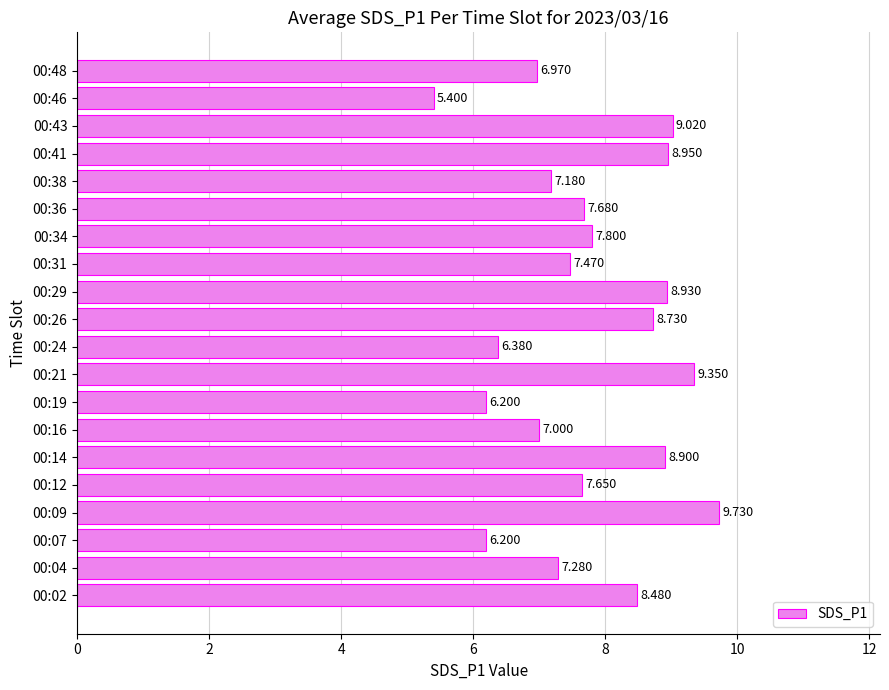

Which category has the lowest value across all series?

00:46